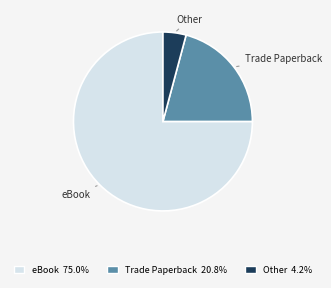

Which has a higher value, Other or Trade Paperback?

Trade Paperback